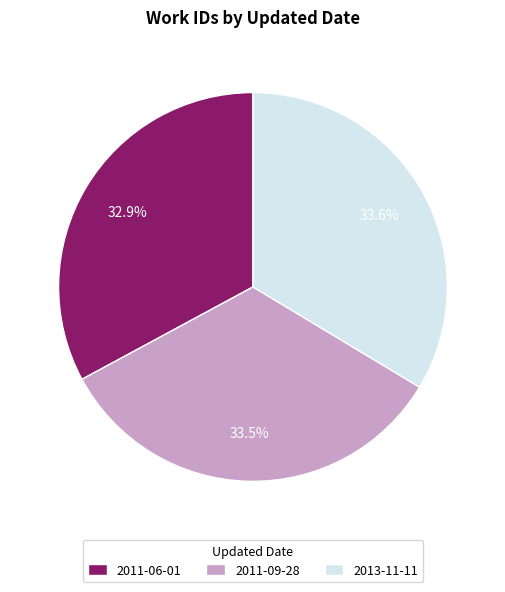

What percentage do 2011-09-28 and 2011-06-01 together represent?

66.4%